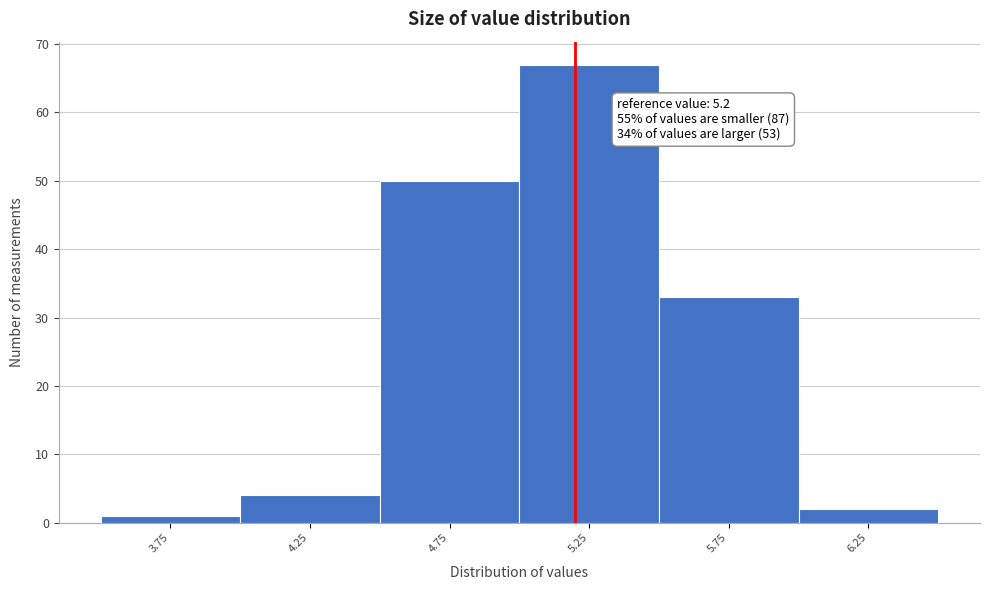

Over which range of the x-axis is the bar tallest?

5.0 to 5.5